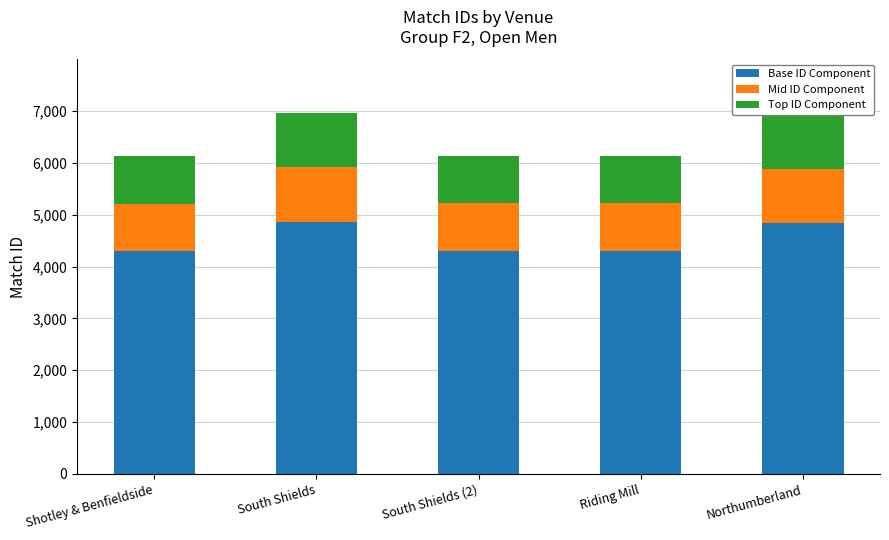

What are all the series names shown in the legend?

Base ID Component, Mid ID Component, Top ID Component